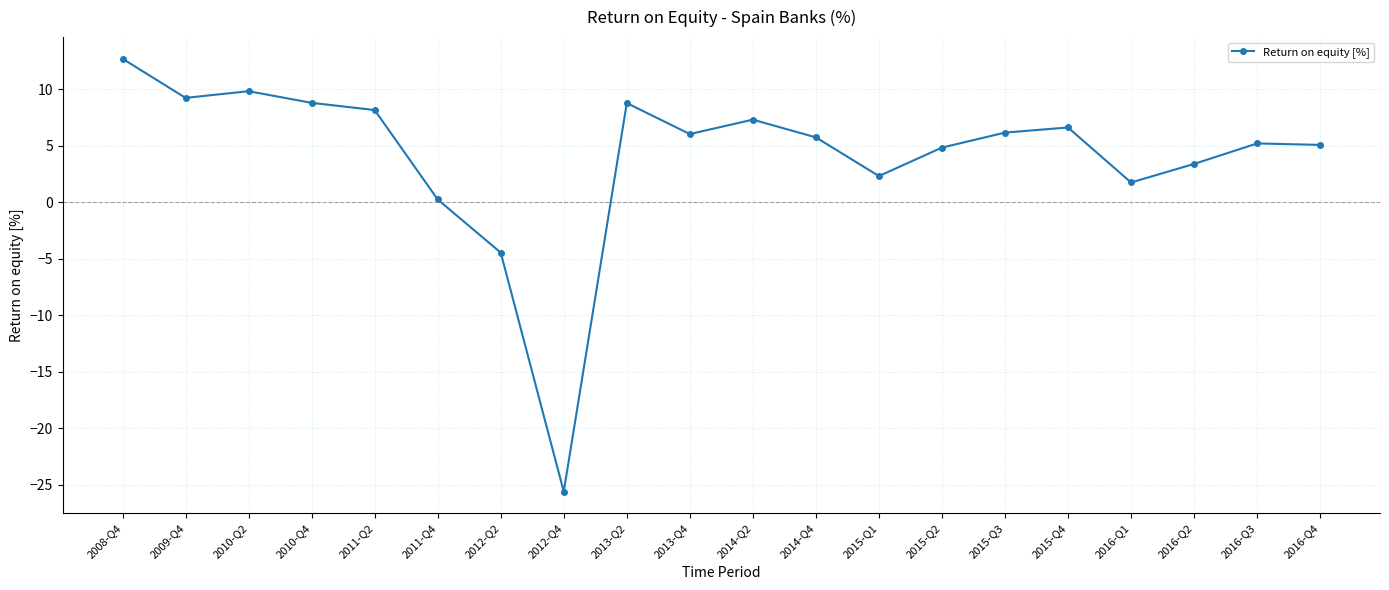

True or false: there are more than 1 points higher than both neighbors.

True